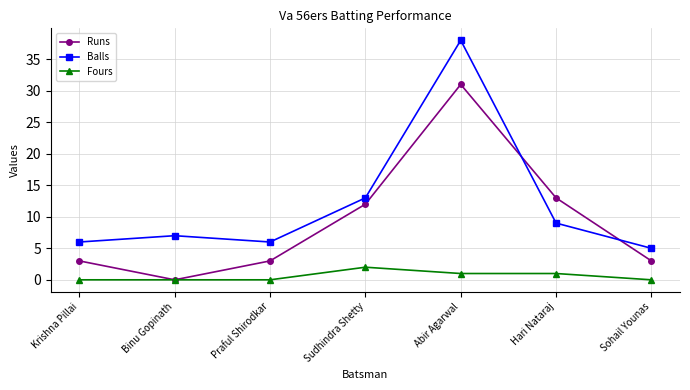

What is the label of the 1st point from the right?

Sohail Younas